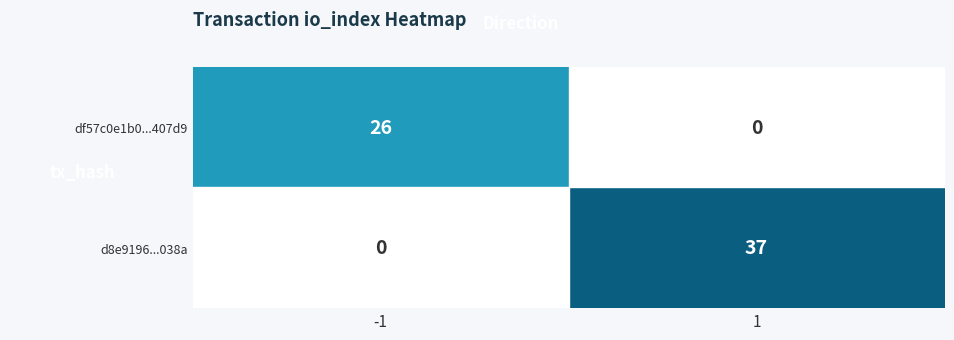

How many data points does each series have?

2